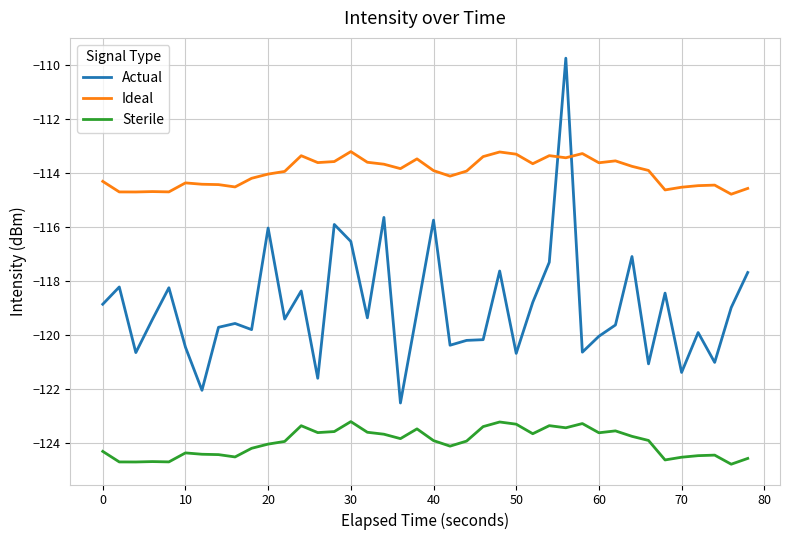

Which series has the widest spread of values?

Actual